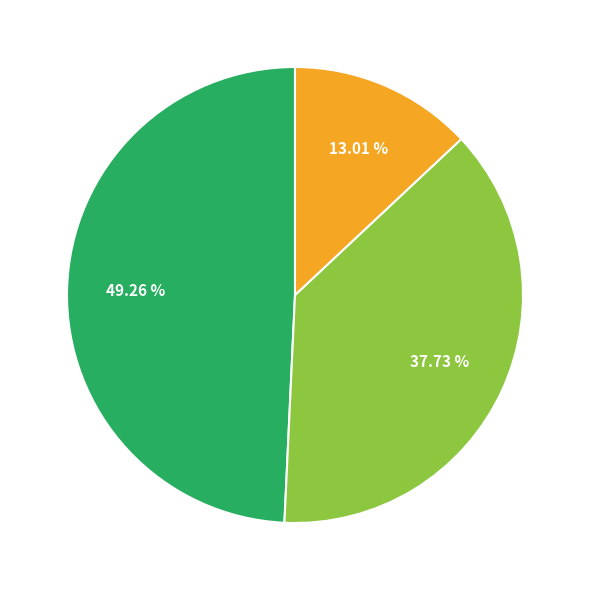

Is there any slice that represents more than half of the pie?

No